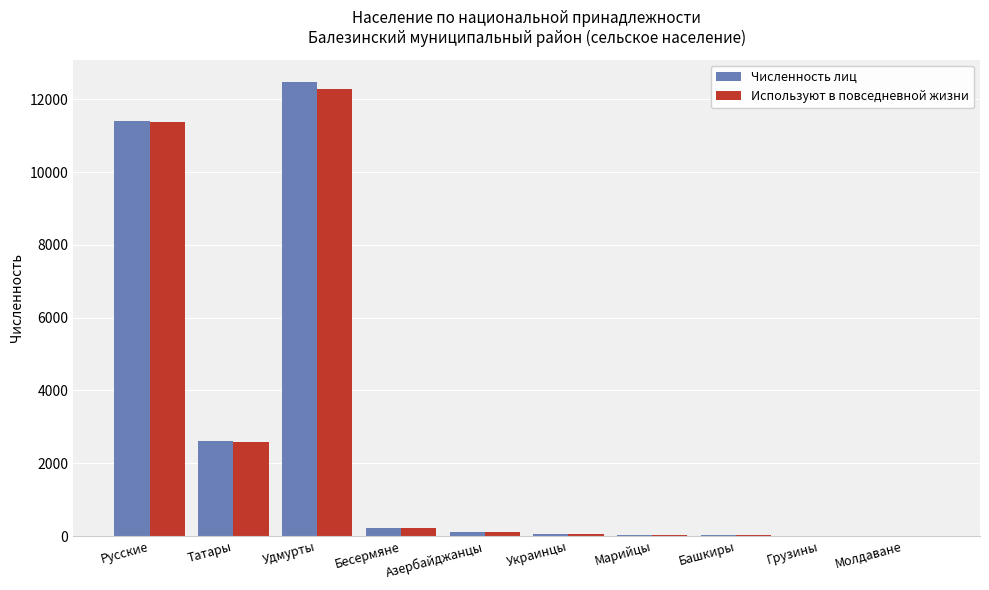

What is the sum of all Численность лиц values?

26930